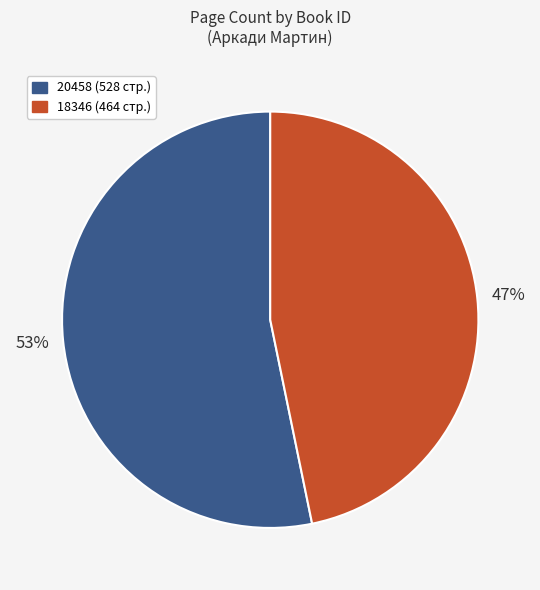

Do 18346 and 20458 together represent more than half of the pie?

Yes